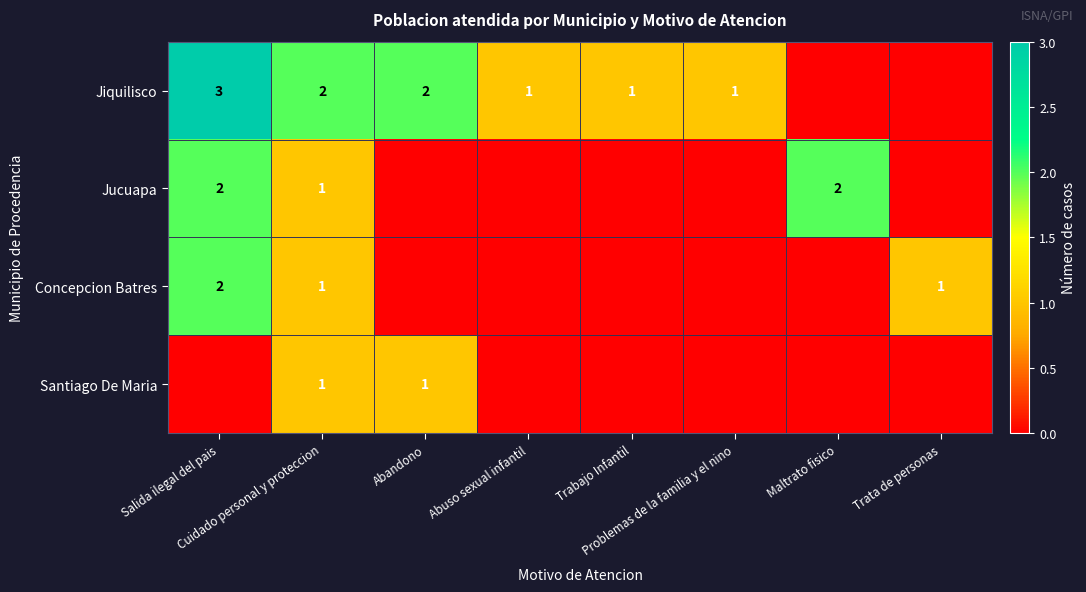

At which label is Jucuapa closest to 1?

Cuidado personal y proteccion